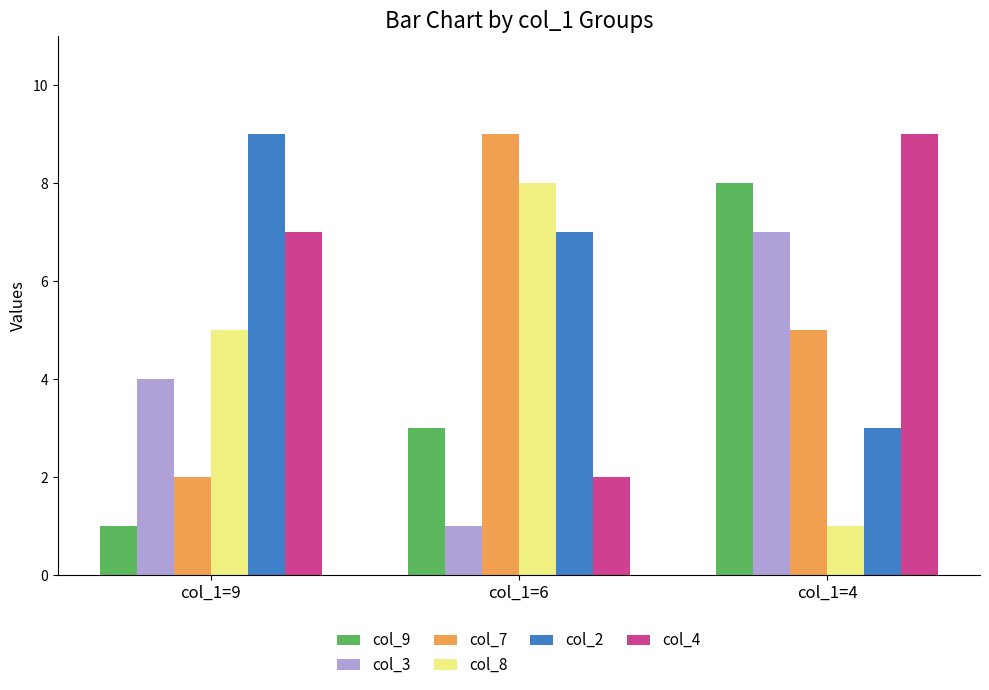

Count the number of categories in the chart.

3